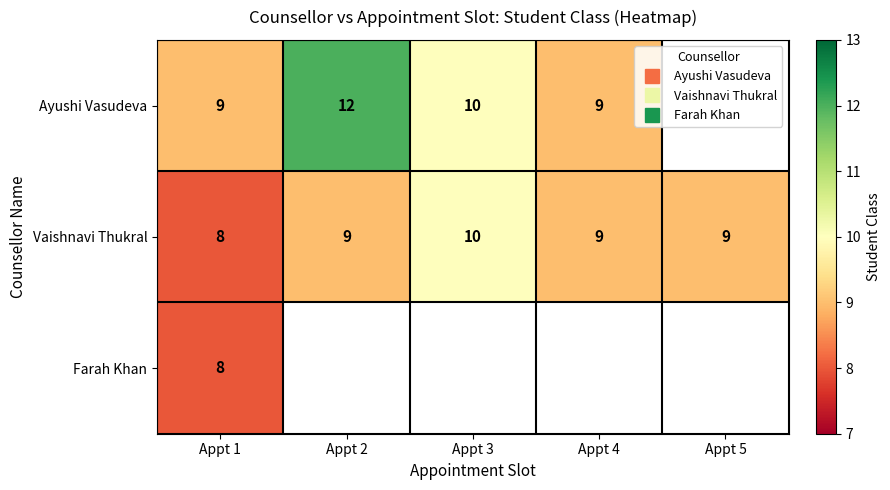

Which series changed the most between Appt 1 and Appt 5?

Vaishnavi Thukral